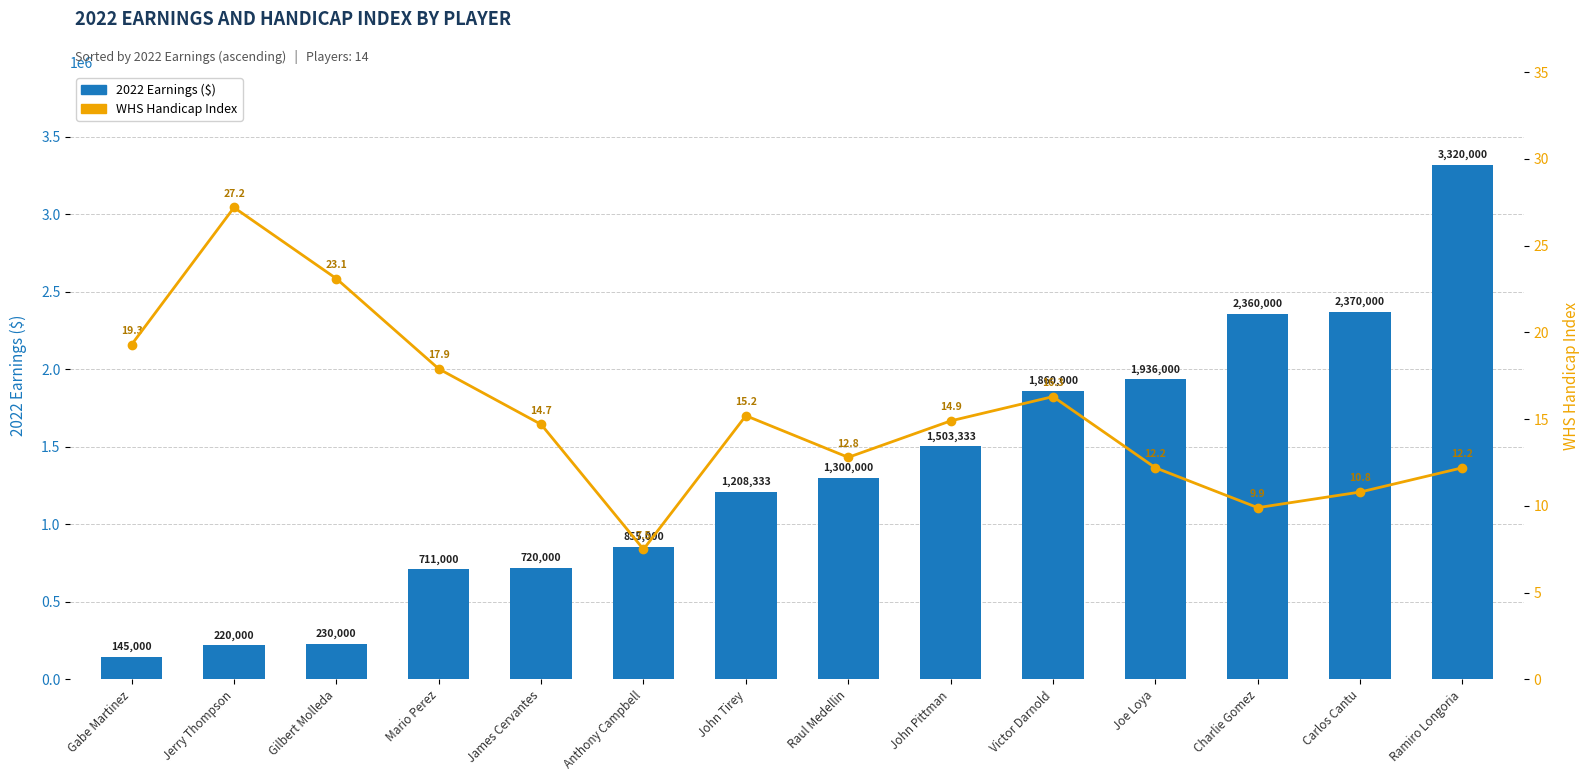

List the labels in order of 2022 Earnings value, smallest first.

Gabe Martinez, Jerry Thompson, Gilbert Molleda, Mario Perez, James Cervantes, Anthony Campbell, John Tirey, Raul Medellin, John Pittman, Victor Darnold, Joe Loya, Charlie Gomez, Carlos Cantu, Ramiro Longoria